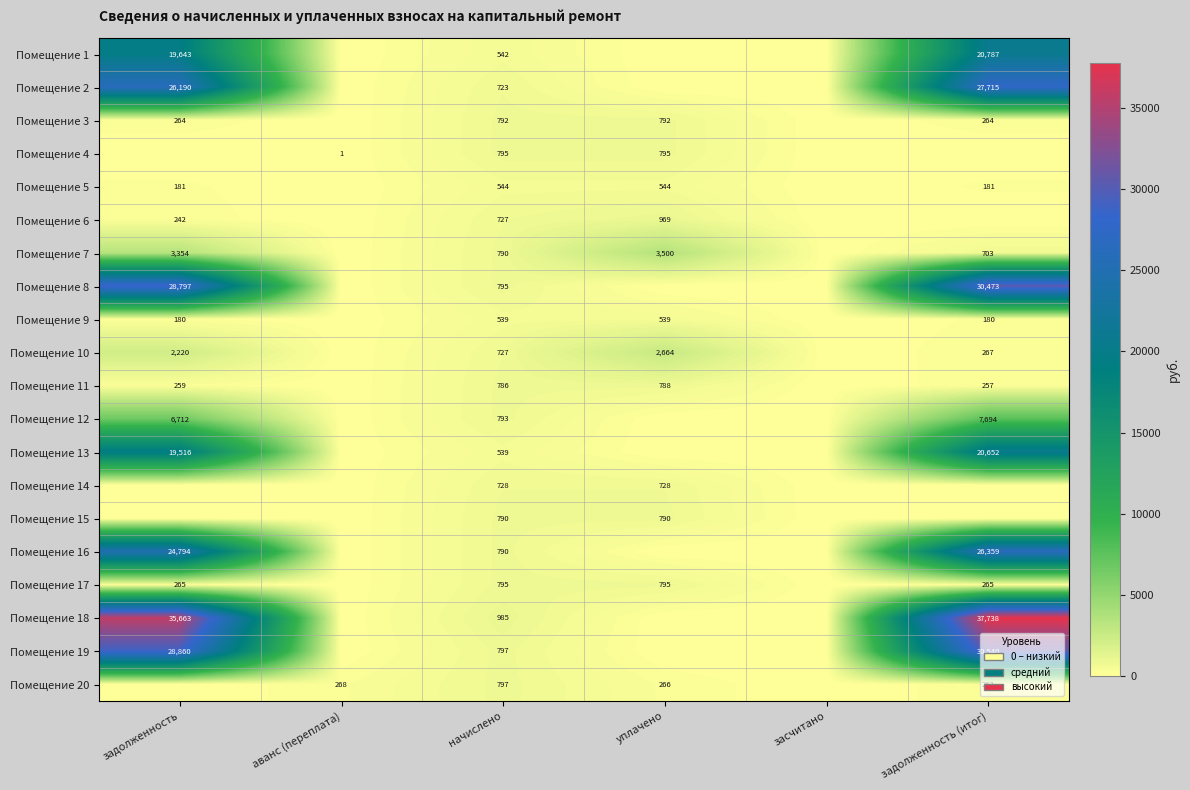

At how many categories does at least one series exceed 2832?

3